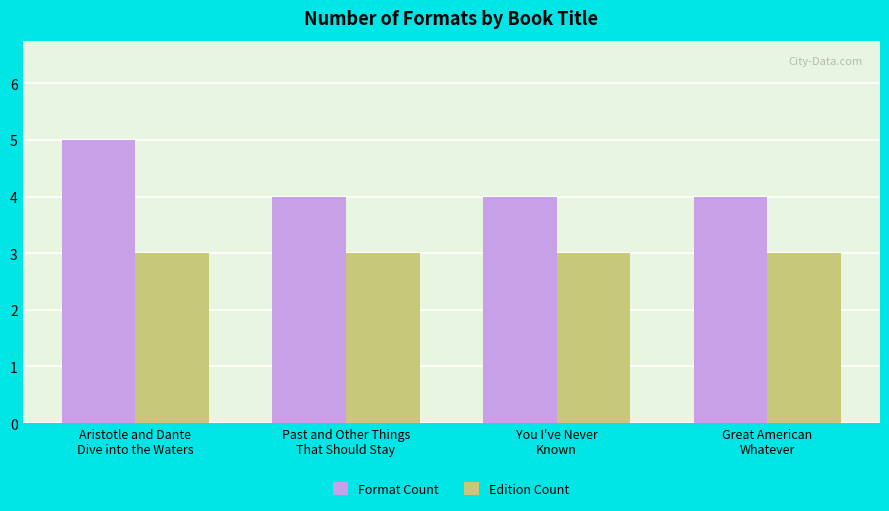

What is the difference between the highest and lowest values at Past and Other Things
That Should Stay?

1